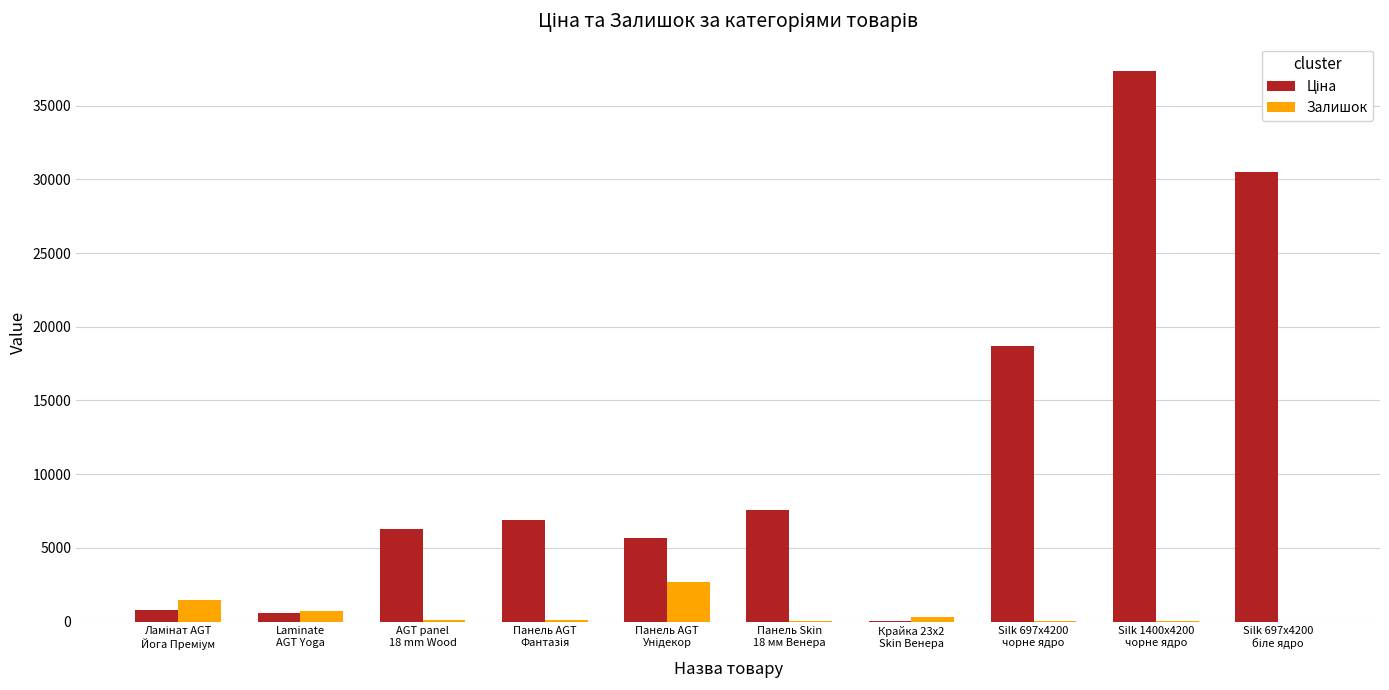

How many categories are shown in the chart?

10